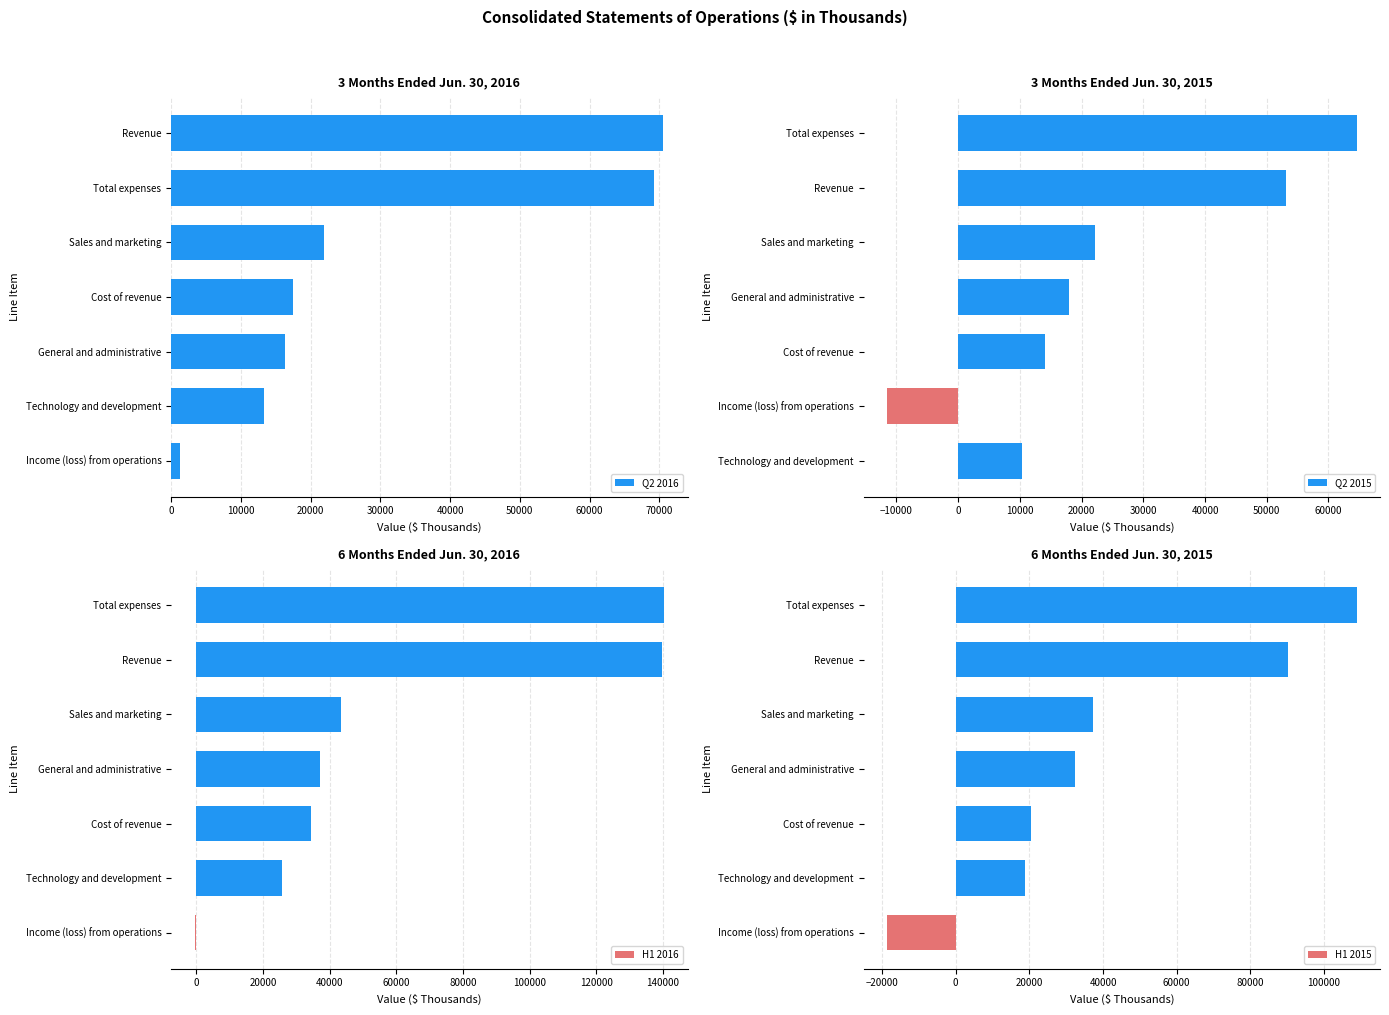

At 10000, list the series in order from largest to smallest.

H1 2016, H1 2015, Q2 2016, Q2 2015